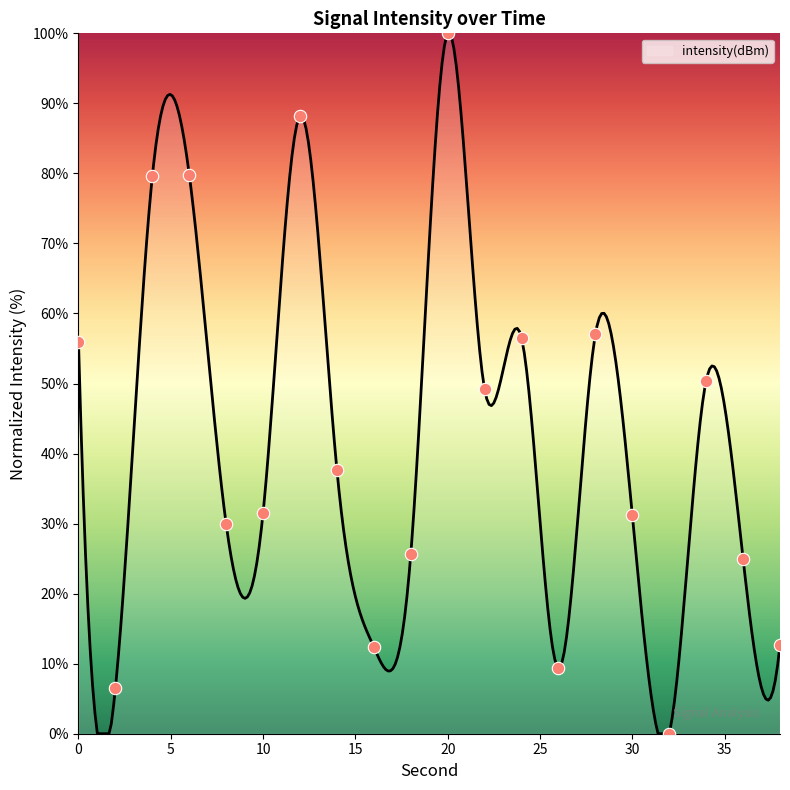

Approximately how many times larger is the value at 16 compared to 38?

1.0